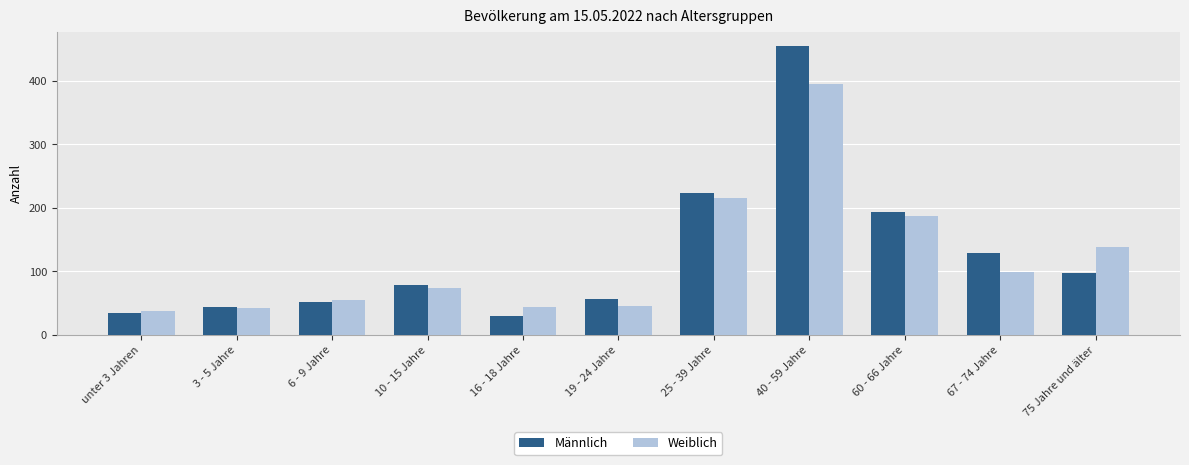

Read the Männlich value at 19 - 24 Jahre.

56